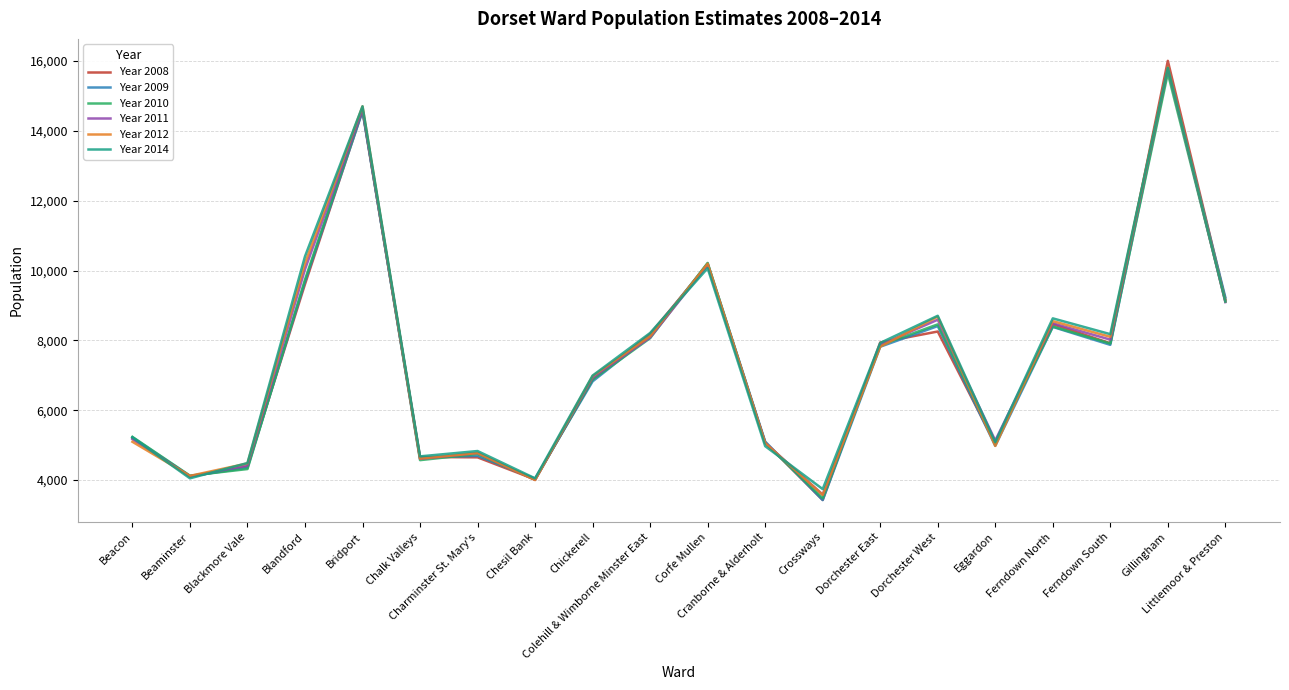

What is the lowest value of the Year 2011 series?

3581